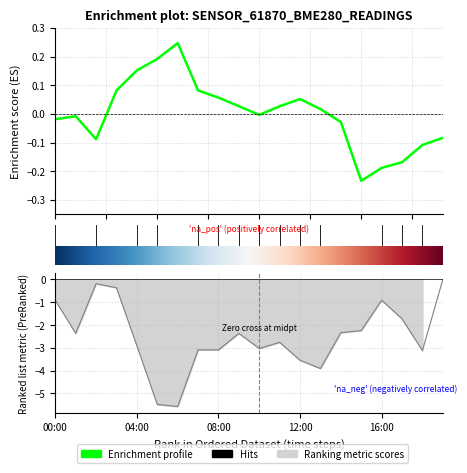

In temperature, how many points are higher than both neighbors (excluding endpoints)?

3